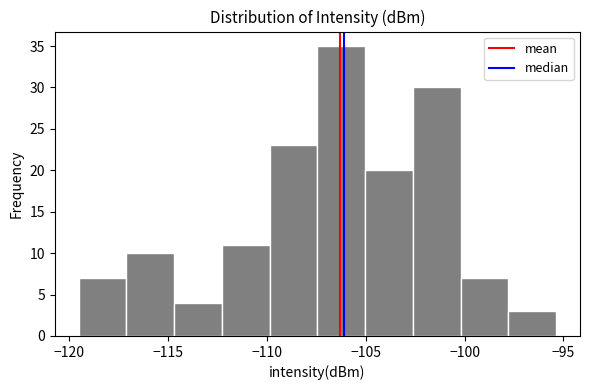

Which range on the x-axis has the tallest bar?

-107.5 to -105.0